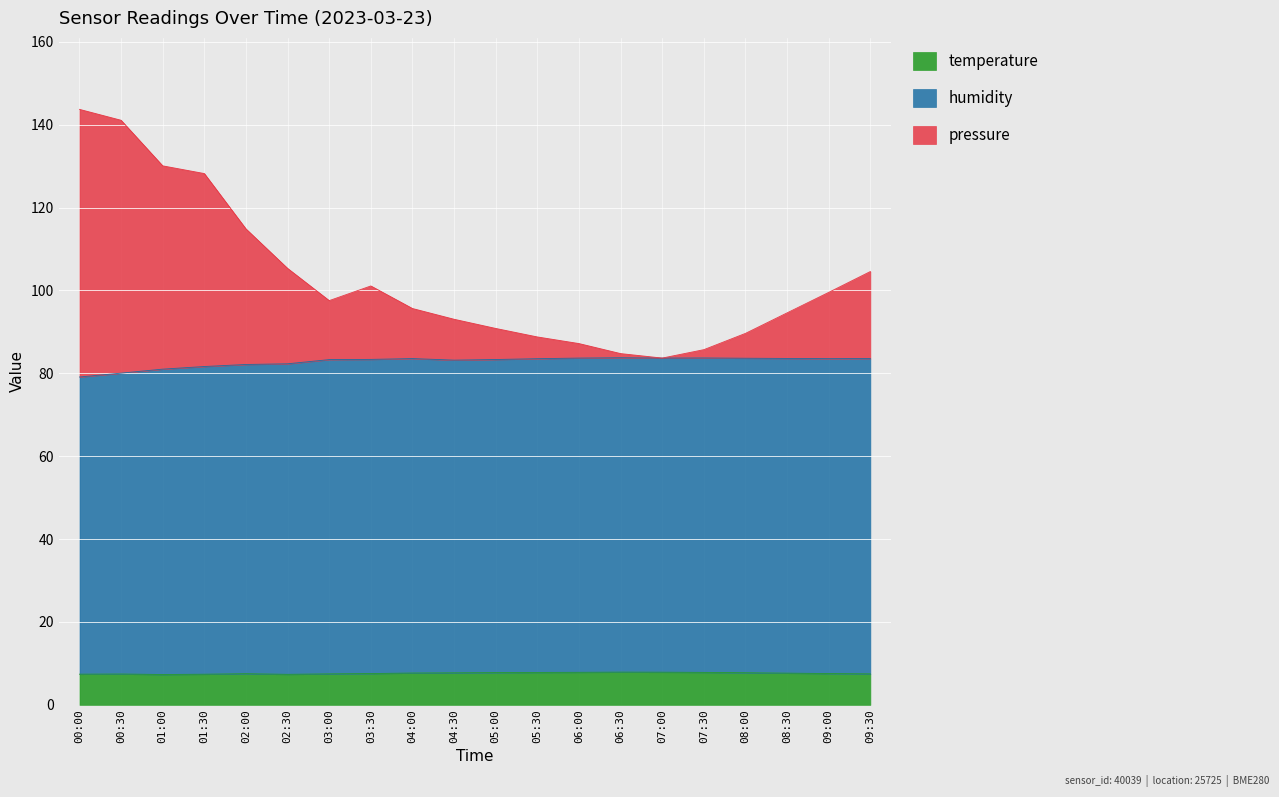

What is the maximum value for temperature?

7.9